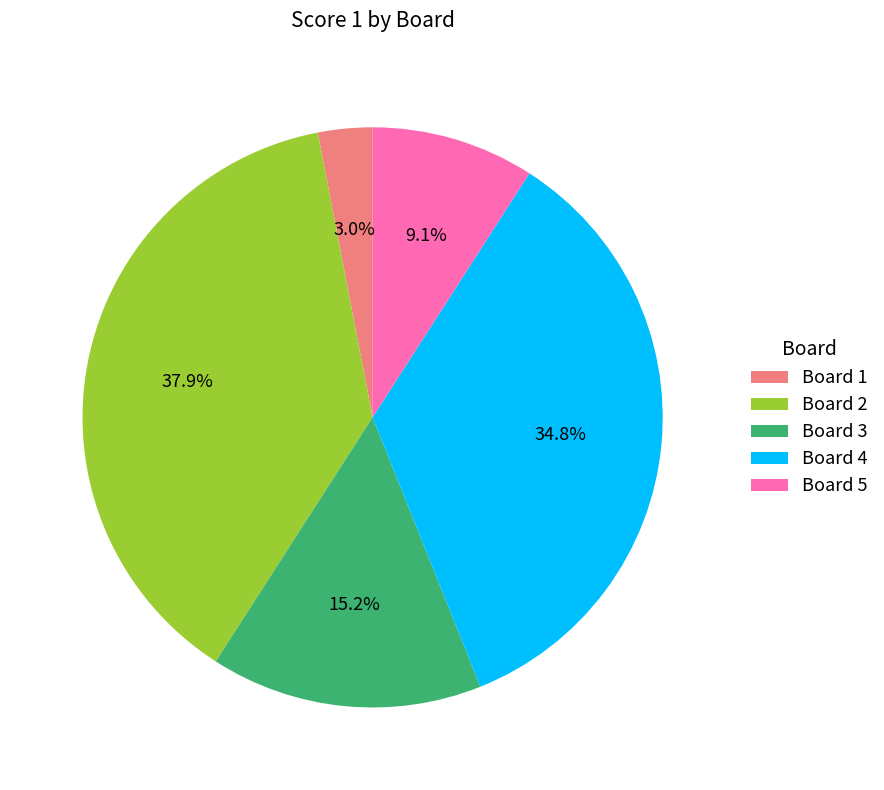

What is the smallest slice in the pie chart?

Board 1